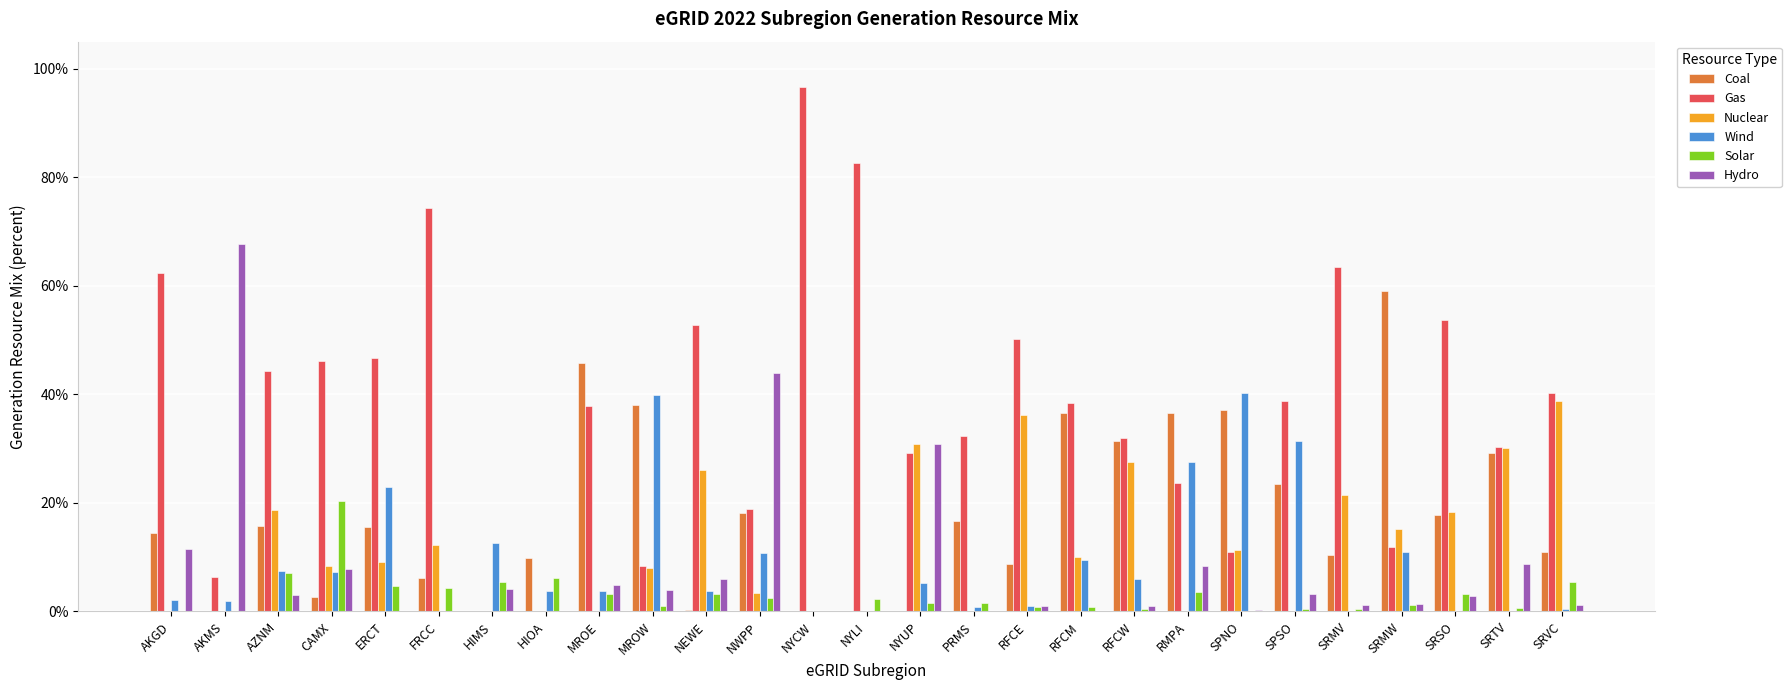

Does the chart contain stacked bars?

No